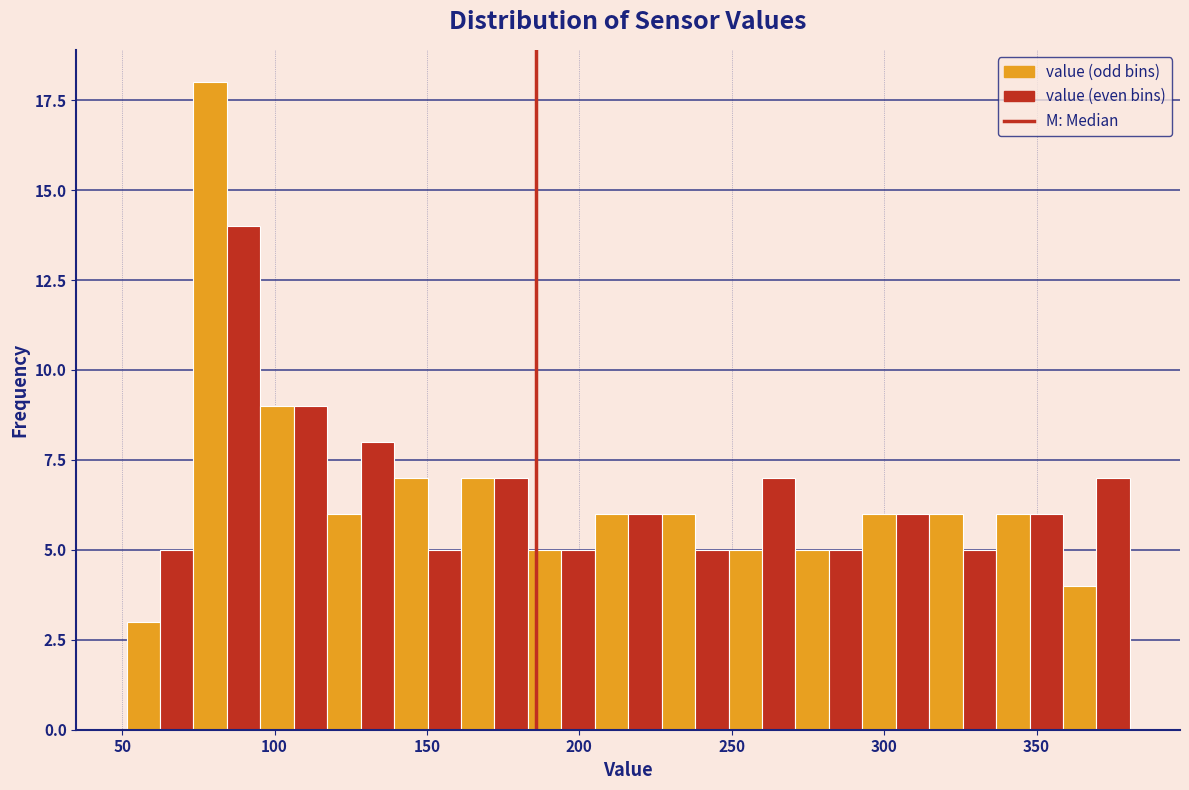

Read against the x-axis, roughly where is the centre of the tallest bar?

80